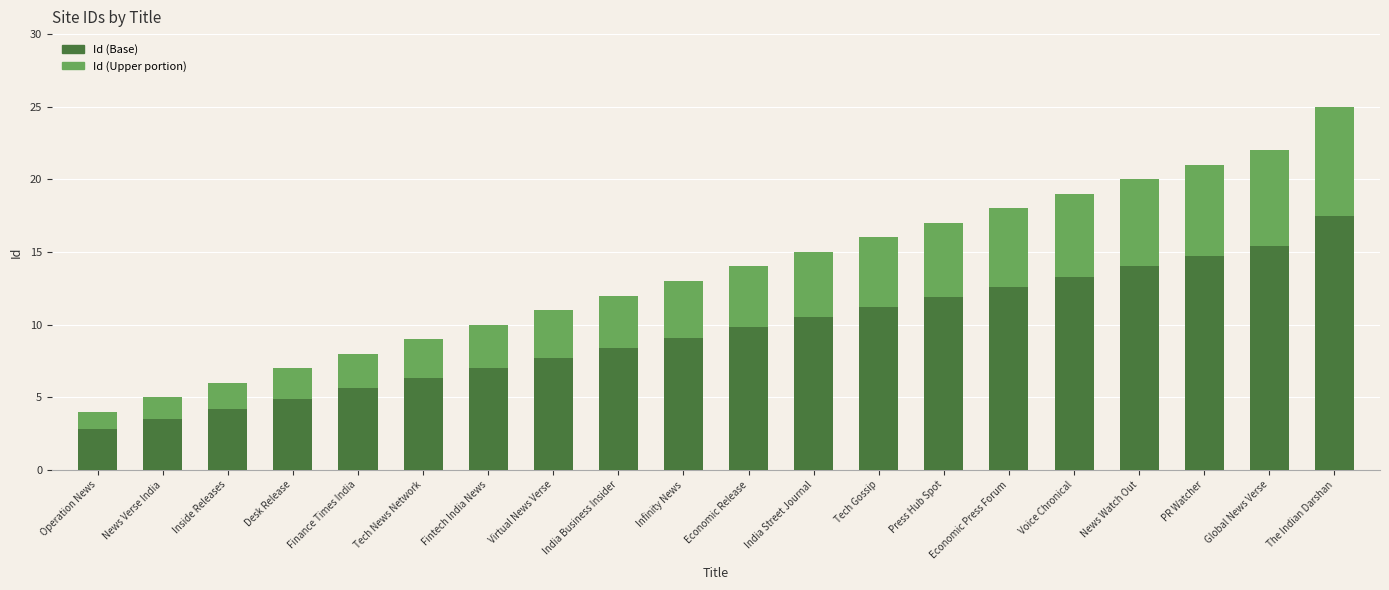

What is the lowest value of the Id (Upper portion) series?

1.2